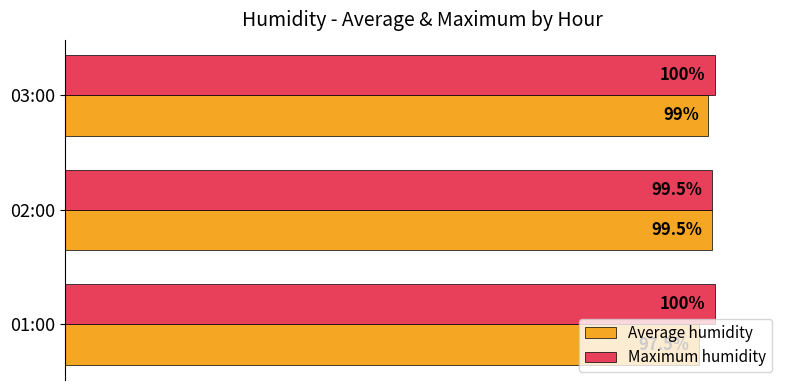

Is the value of Average humidity at 03:00 greater than the value of Maximum humidity at 01:00?

No